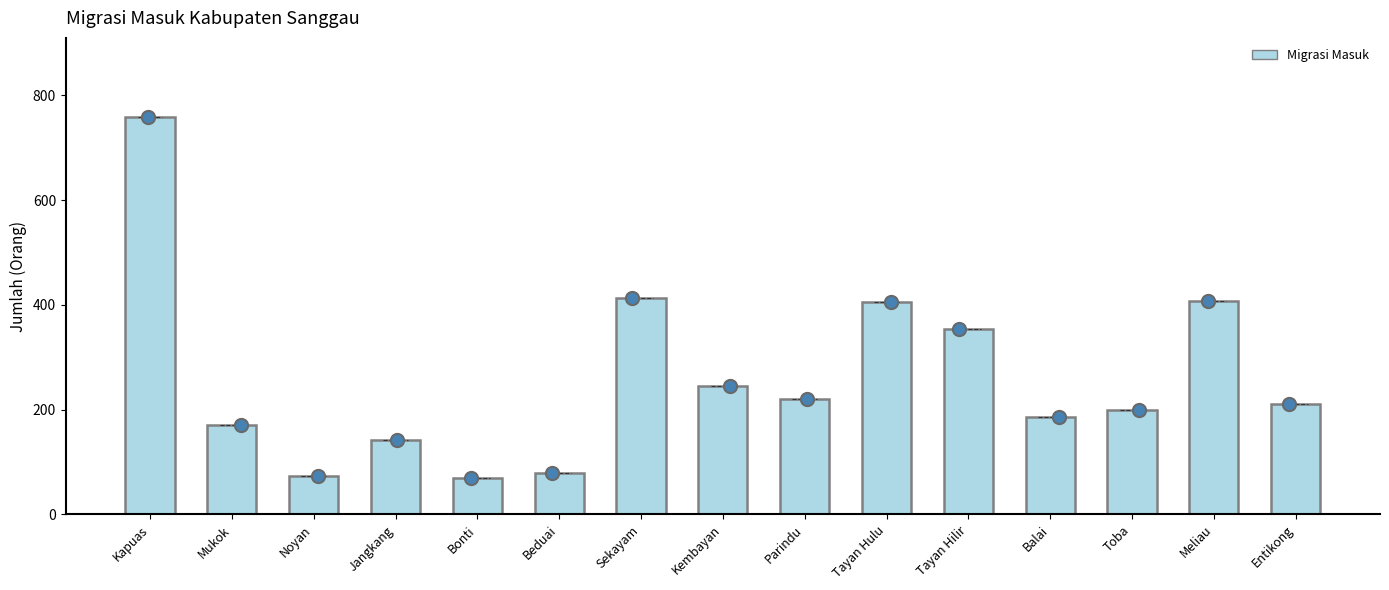

Which has a higher value, Parindu or Balai?

Parindu